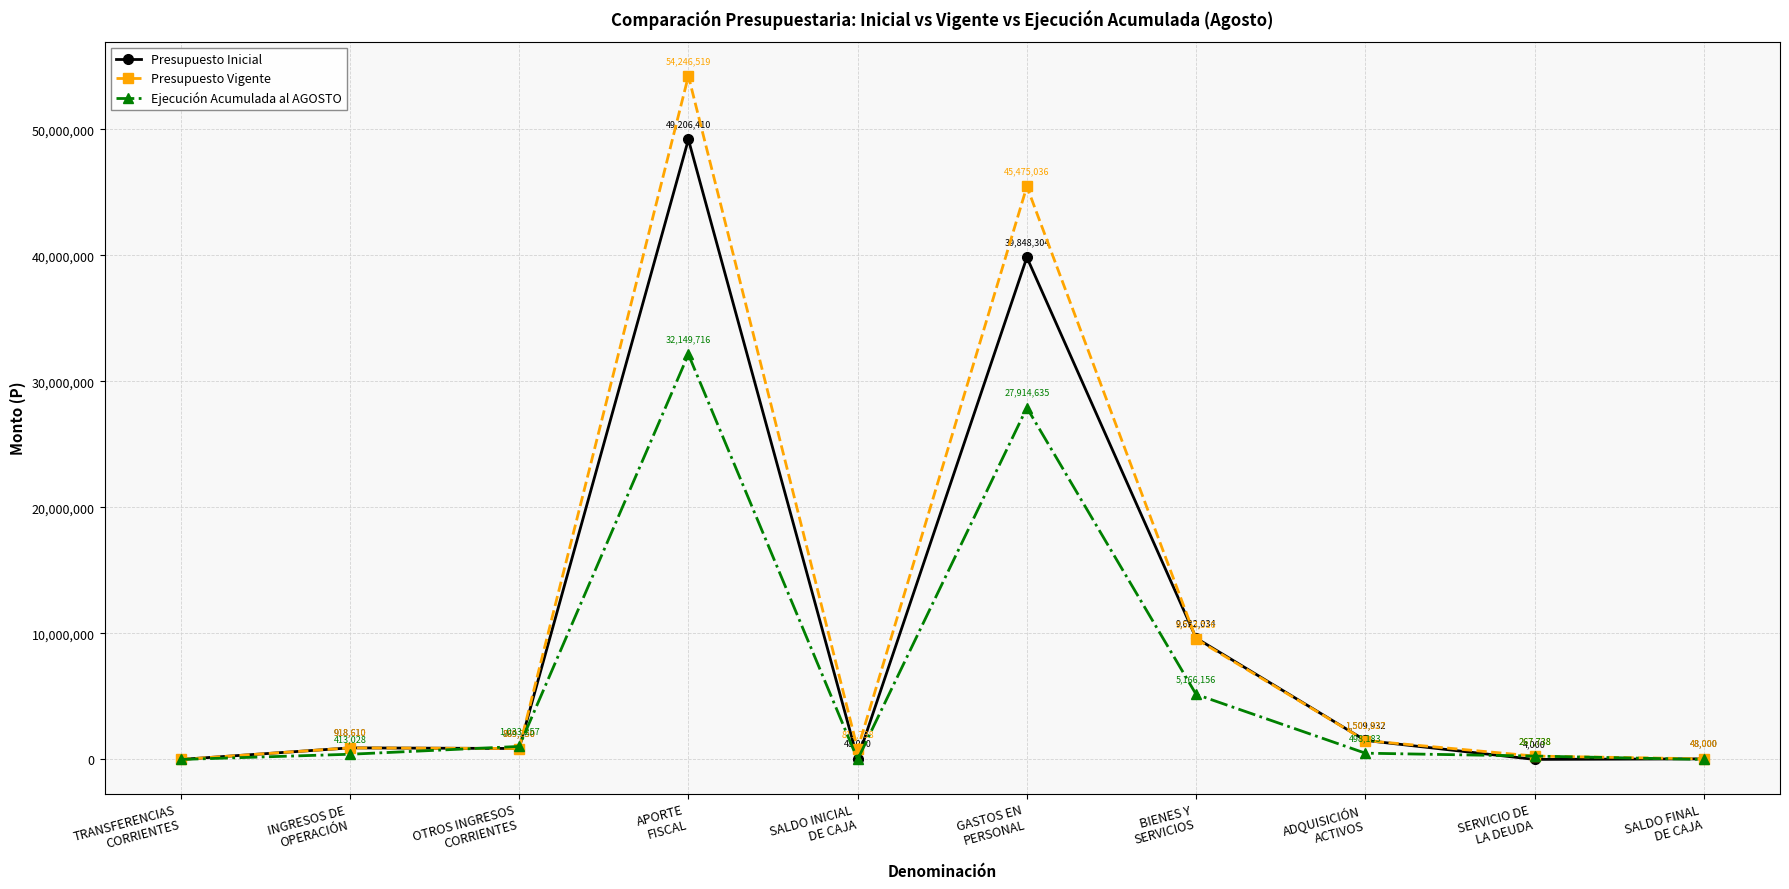

What is the maximum value for Ejecución Acumulada al AGOSTO?

32149716